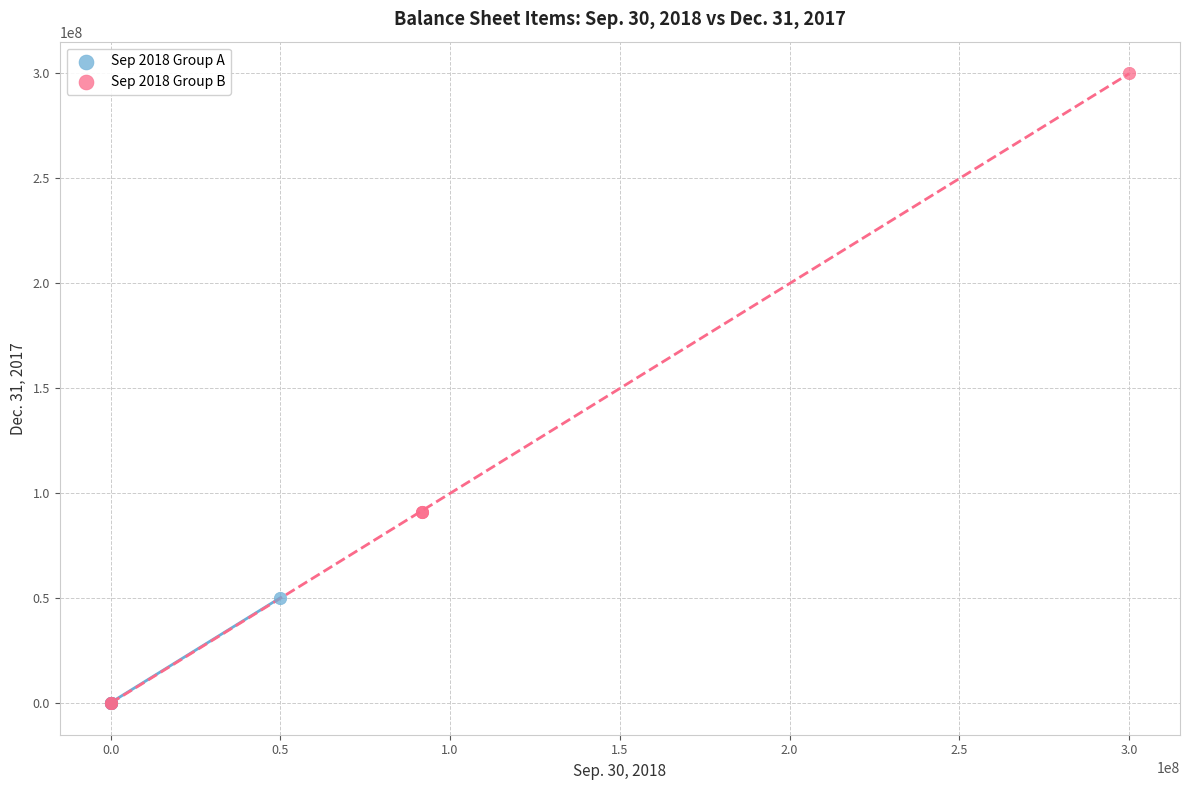

Which series has the widest spread of Y values?

Sep 2018 Group B